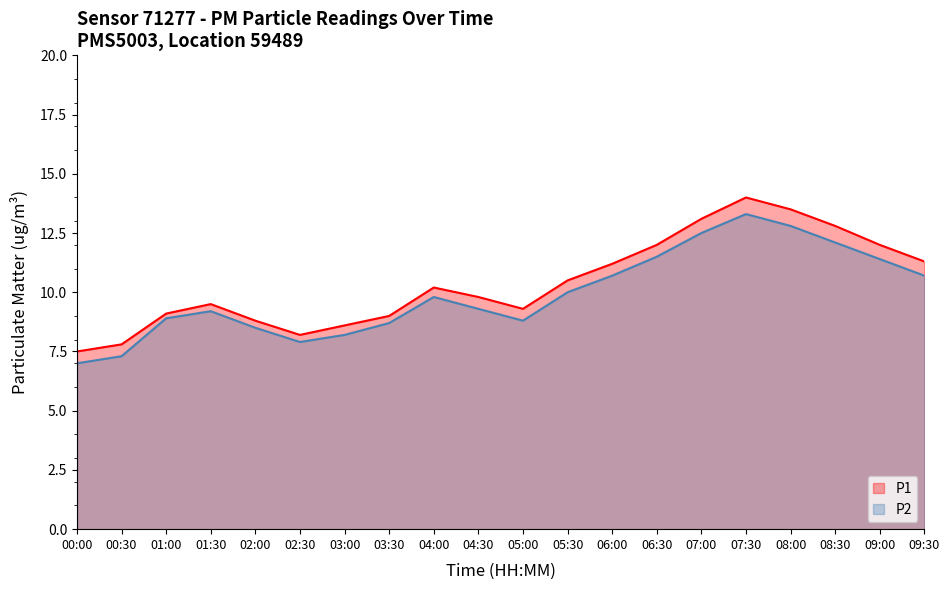

True or false: P1 and P2 cross at least once.

False